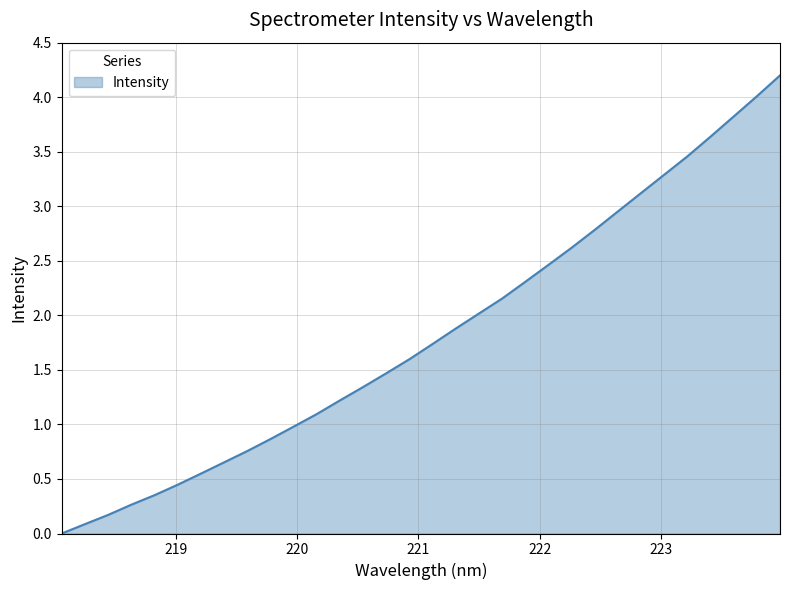

Reading left to right, extract all data points from this chart.

218.0596=0.0	218.2508=0.1	218.442=0.2	218.6332=0.3	218.8244=0.4	219.0156=0.4	219.2067=0.5	219.3979=0.7	219.589=0.8	219.7801=0.9	219.9712=1.0	220.1623=1.1	220.3533=1.2	220.5444=1.3	220.7354=1.5	220.9264=1.6	221.1174=1.7	221.3083=1.9	221.4993=2.0	221.6902=2.2	221.8812=2.3	222.0721=2.5	222.263=2.6	222.4538=2.8	222.6447=3.0	222.8355=3.1	223.0264=3.3	223.2172=3.5	223.408=3.6	223.5987=3.8	223.7895=4.0	223.9802=4.2